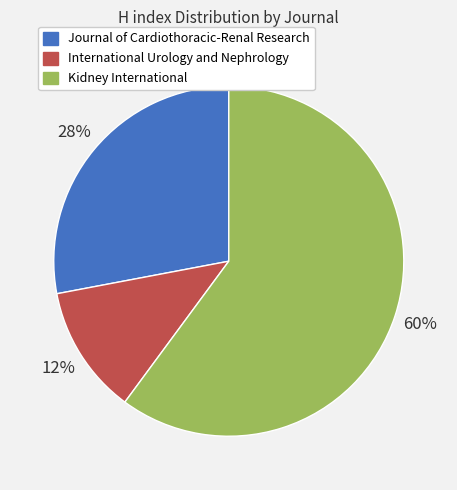

What is the smallest slice in the pie chart?

International Urology and Nephrology